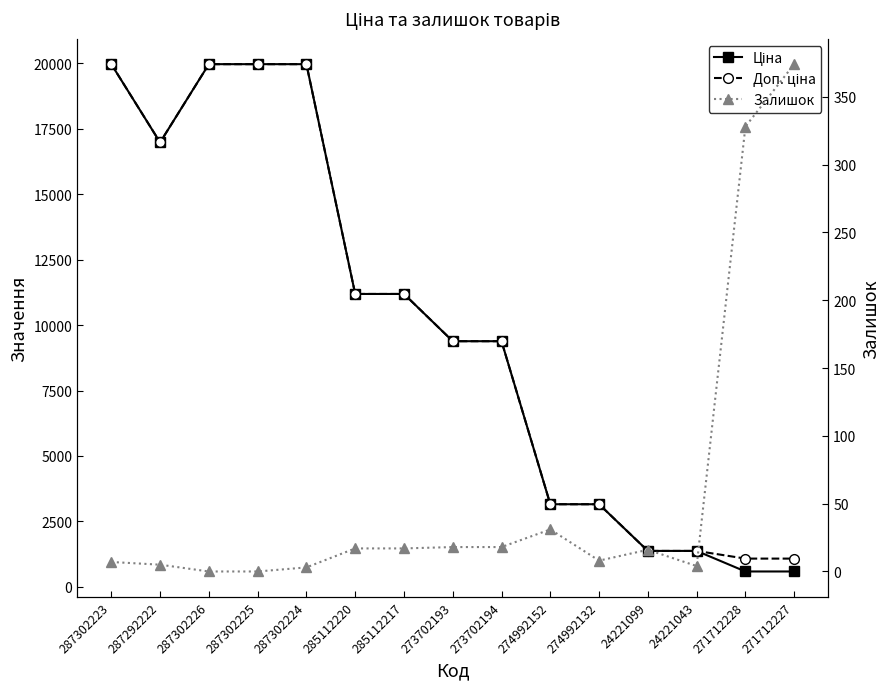

Rank the series at 287292222 from highest to lowest value.

Ціна, Доп. ціна, Залишок